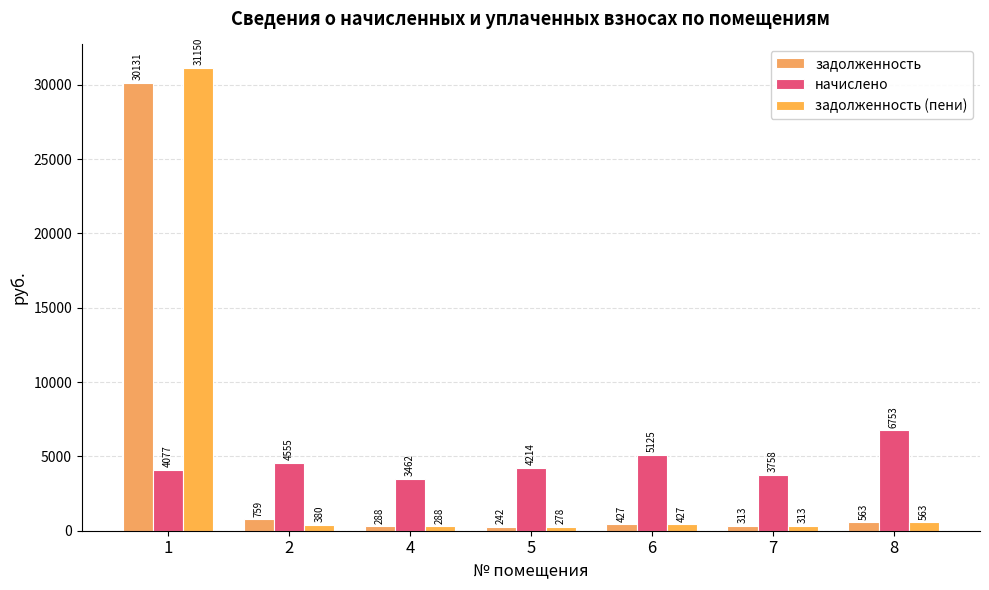

How many groups of bars are there?

7